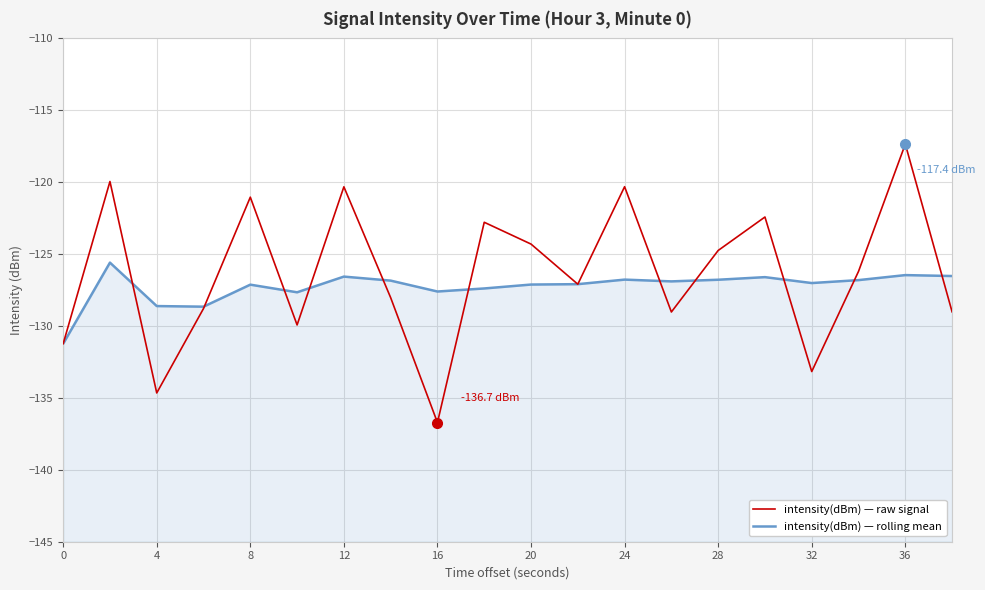

What is the maximum value for intensity(dBm) — raw signal?

-117.4